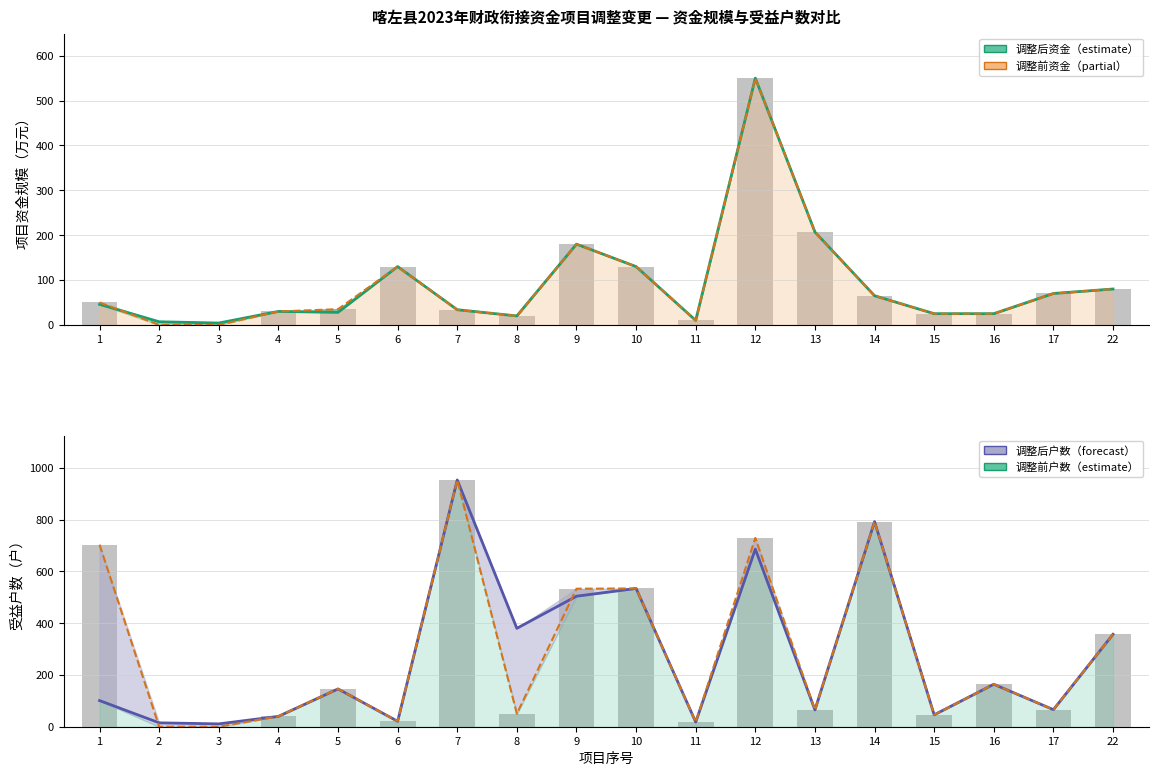

Which category has the lowest value across all series?

2